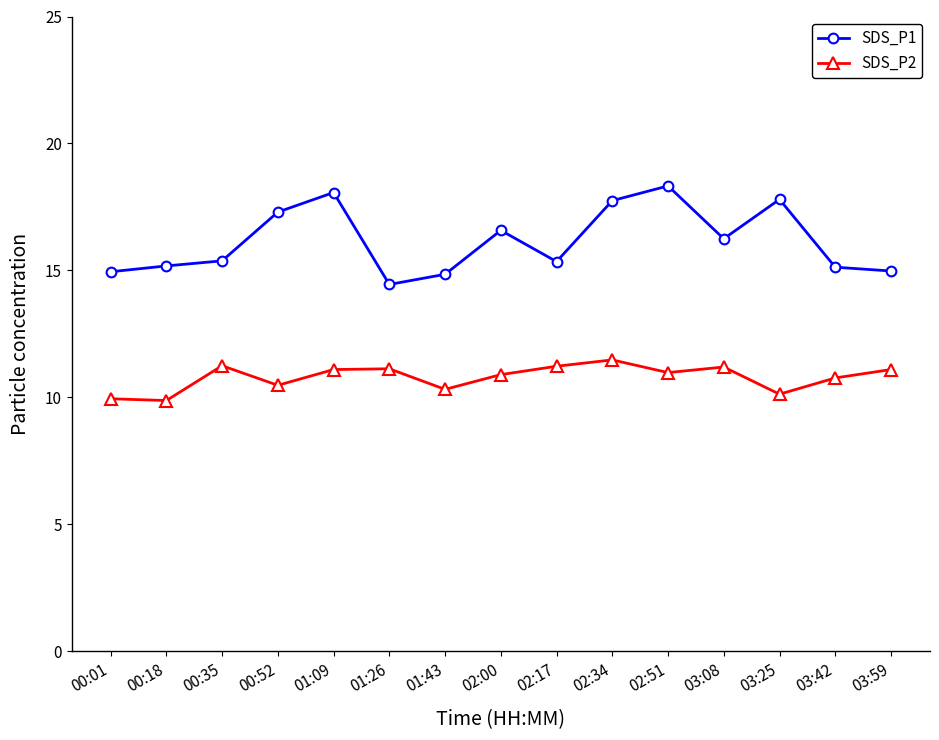

What position from the left is 02:34?

10